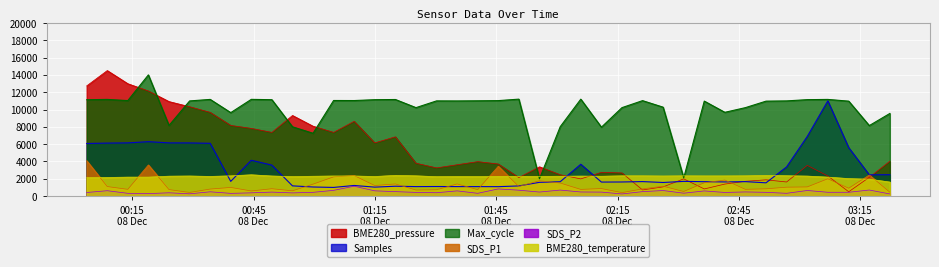

What is the value of the SDS_P1 point at the 5th from the left?

750.0